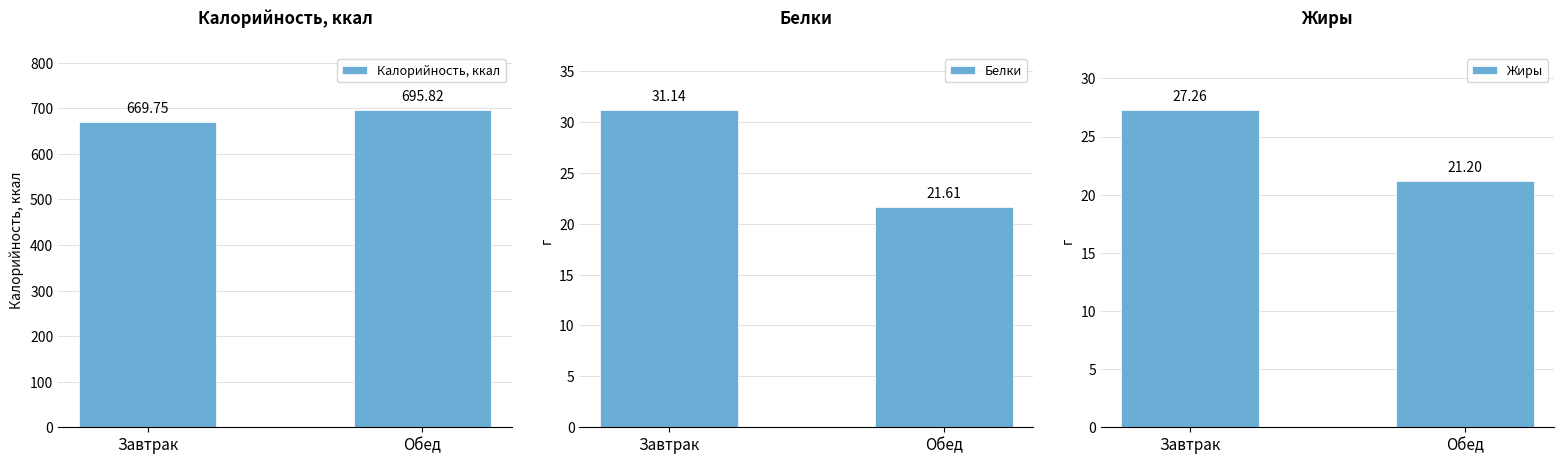

Reading right to left, extract all data points from this chart.

Калорийность, ккал: Обед=695.8	Завтрак=669.8
Белки: Обед=21.6	Завтрак=31.1
Жиры: Обед=21.2	Завтрак=27.3